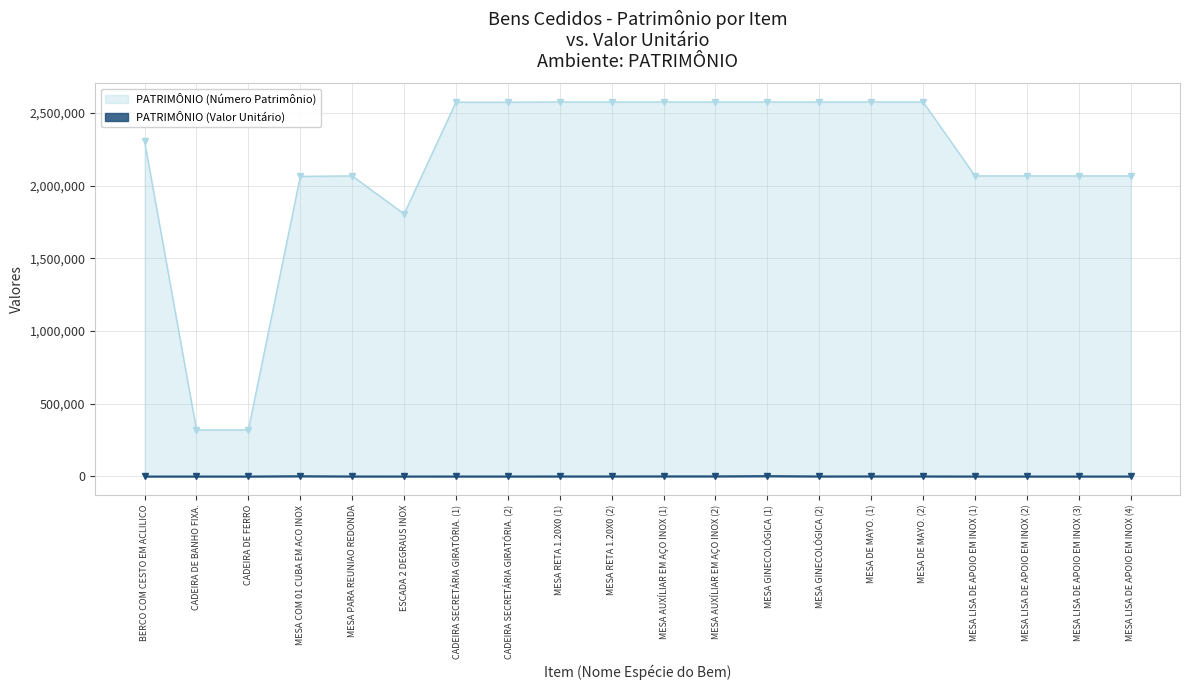

Where is the first local minimum for PATRIMÔNIO (Valor Unitário)?

CADEIRA DE FERRO